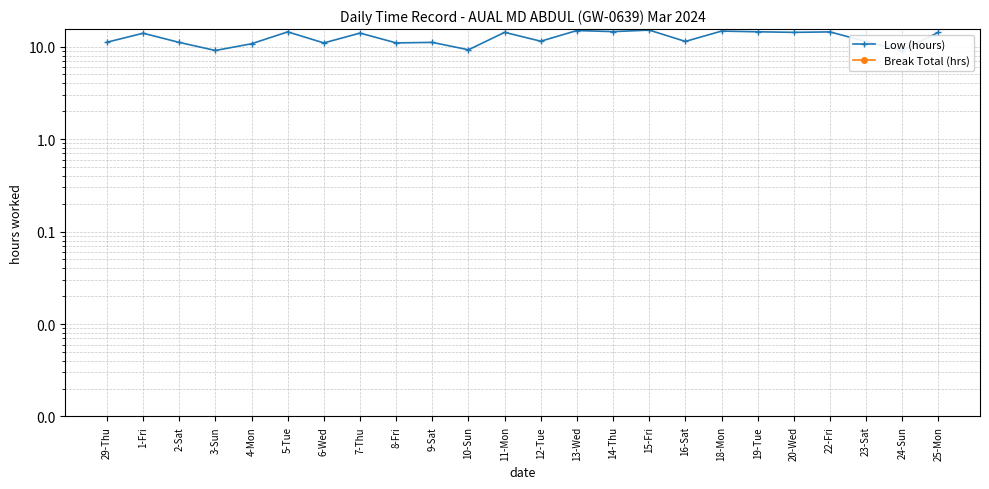

The Low (hours) series shows 11.3 at 23-Sat. True or false?

True